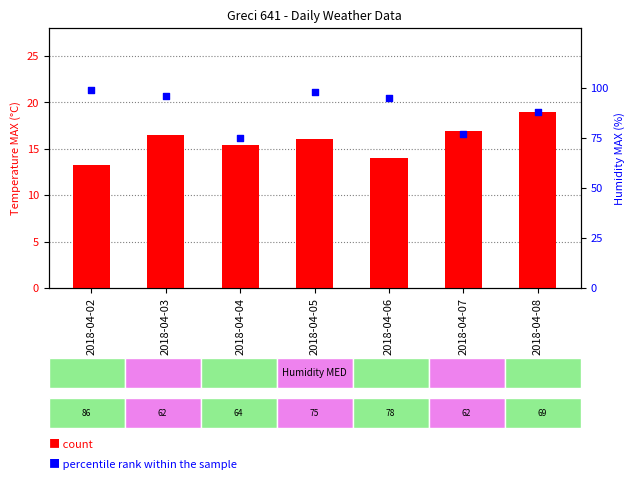

Which series contains the lowest Y value?

count